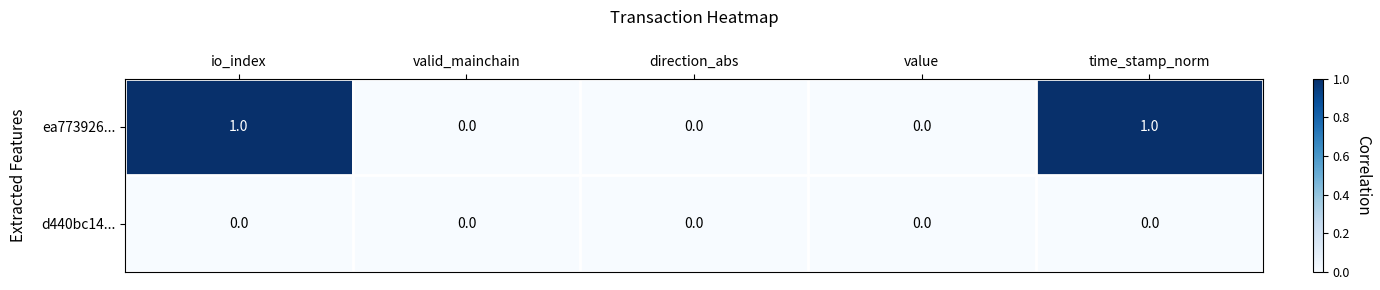

Reading right to left, extract all data points from this chart.

ea773926...: time_stamp_norm=1	value=0	direction_abs=0	valid_mainchain=0	io_index=1
d440bc14...: time_stamp_norm=0	value=0	direction_abs=0	valid_mainchain=0	io_index=0